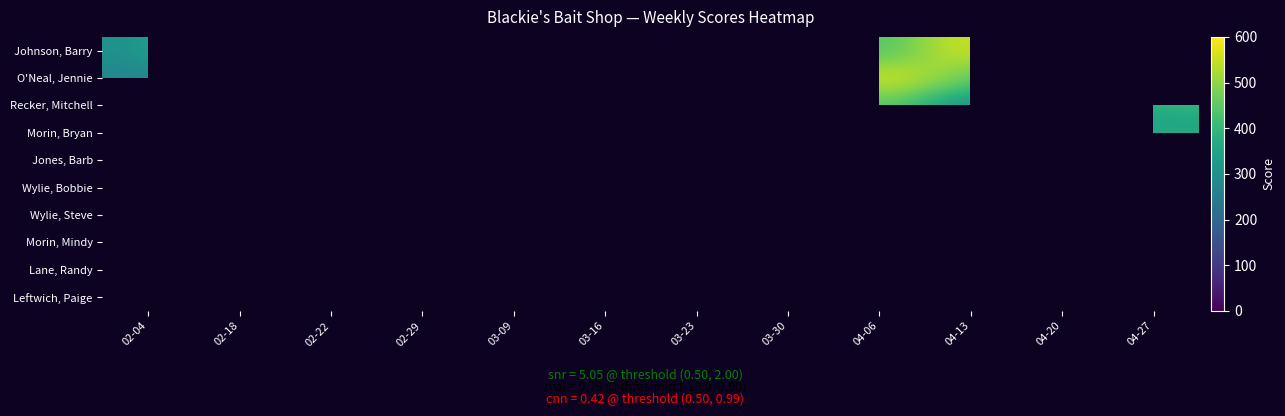

At how many categories does at least one series exceed 383?

11